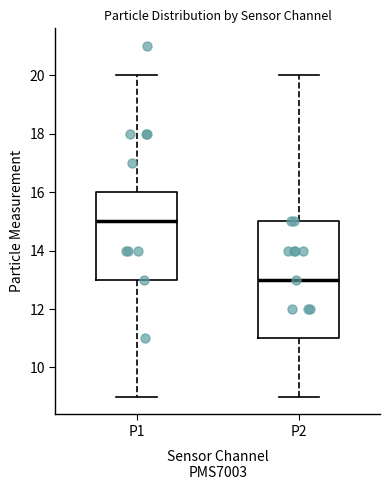

Which box has the lowest median line?

P2